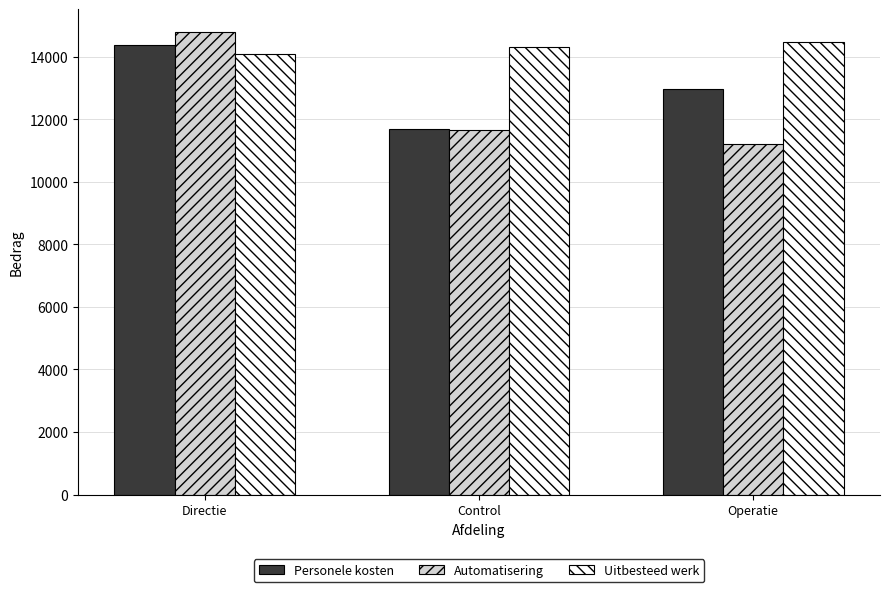

What is the approximate value of Uitbesteed werk at Operatie?

14473